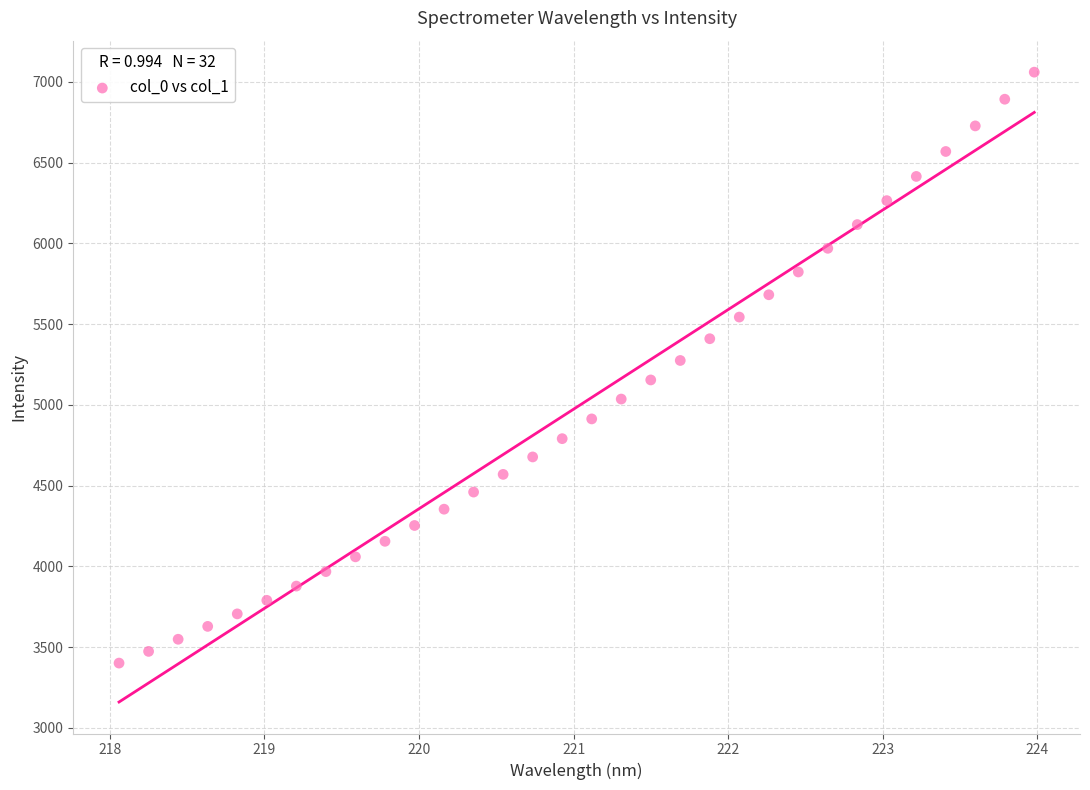

What is the range of X values (max minus min)?

5.9